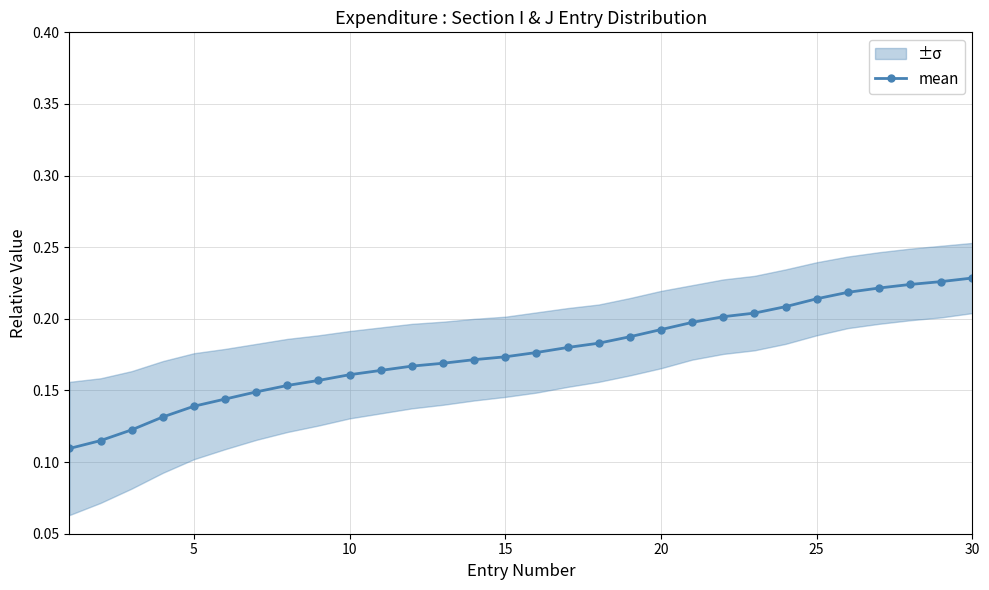

What is the value of the 18th point from the left?

0.2